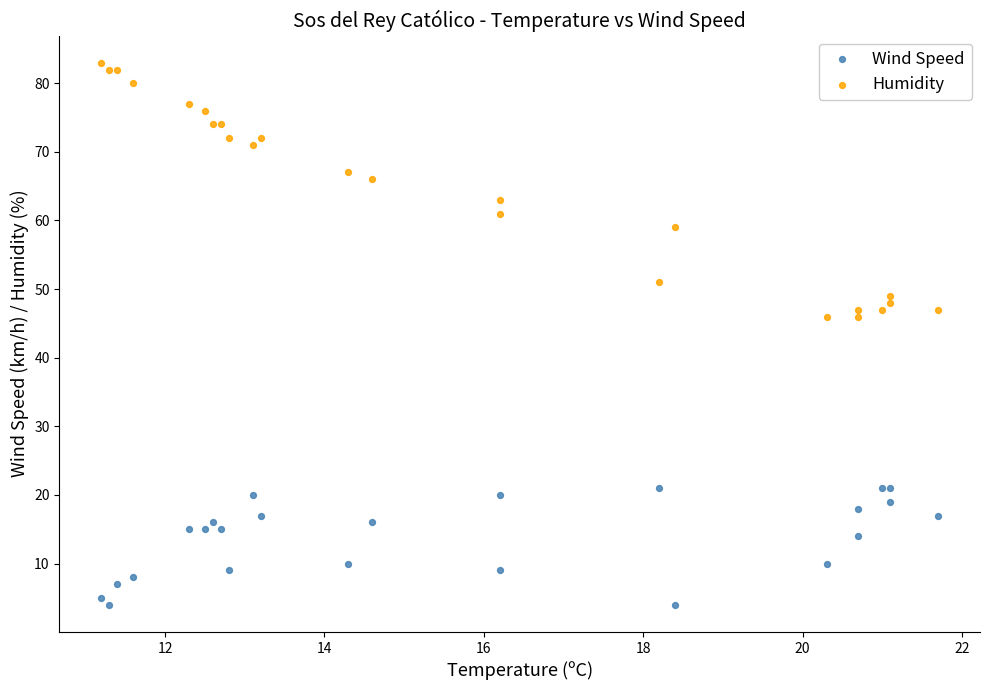

Which series contains the lowest Y value?

Wind Speed